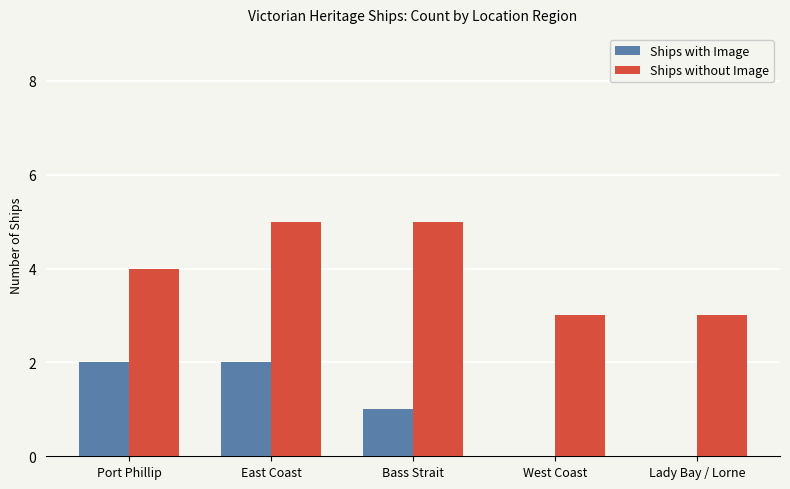

What are all the series names shown in the legend?

Ships with Image, Ships without Image